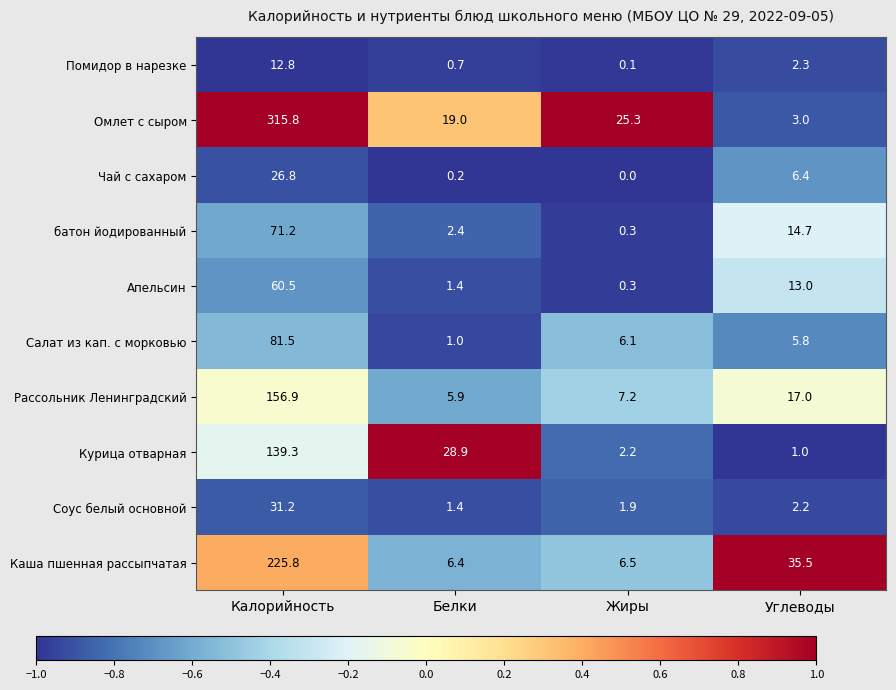

What is the smallest value displayed?

0.0